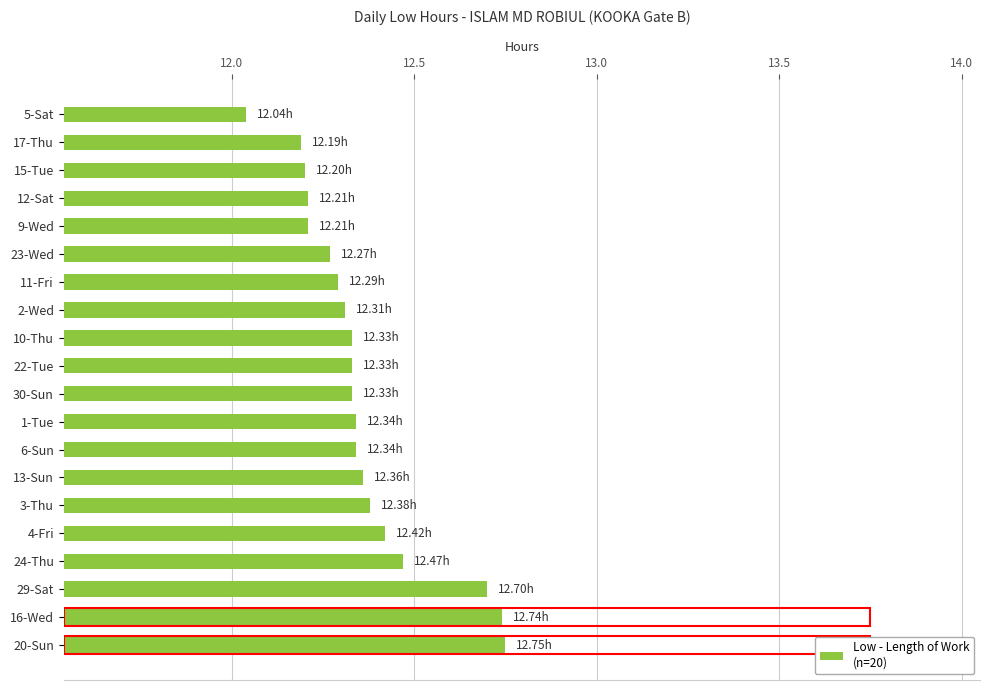

What is the ratio of the value at 12-Sat to the value at 16-Wed?

1.0